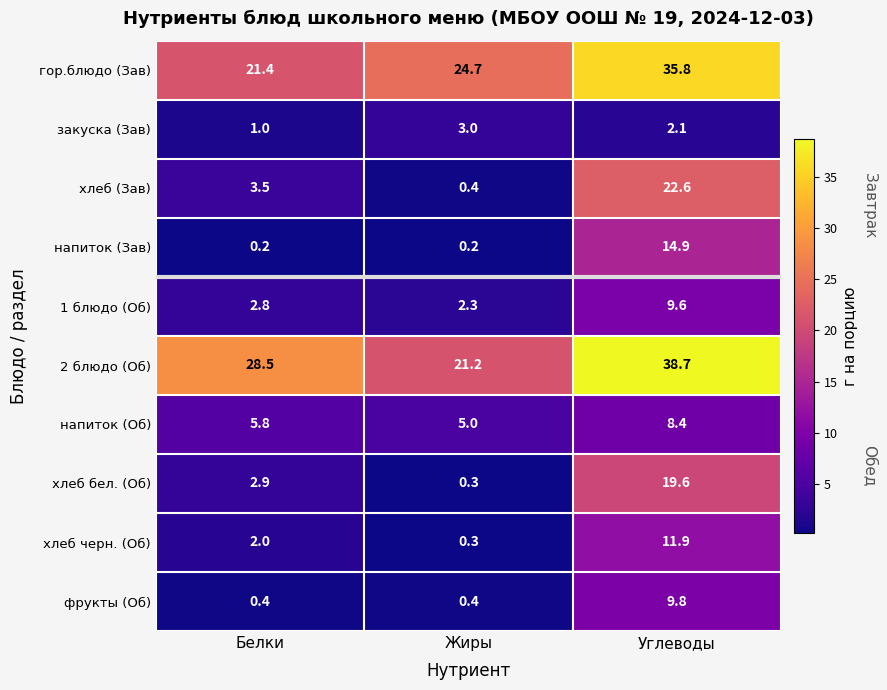

At which category is the sum across all series the highest?

Углеводы